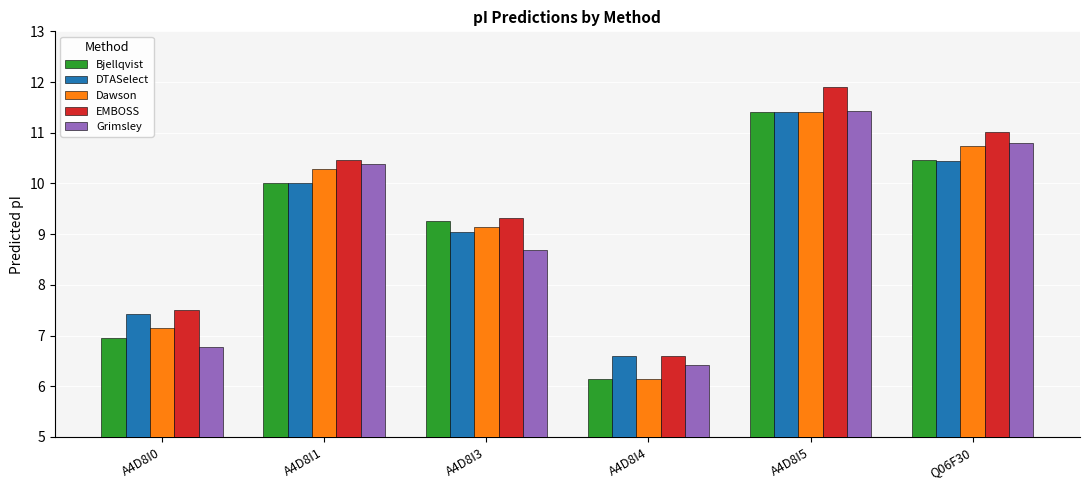

How many categories are shown in the chart?

6